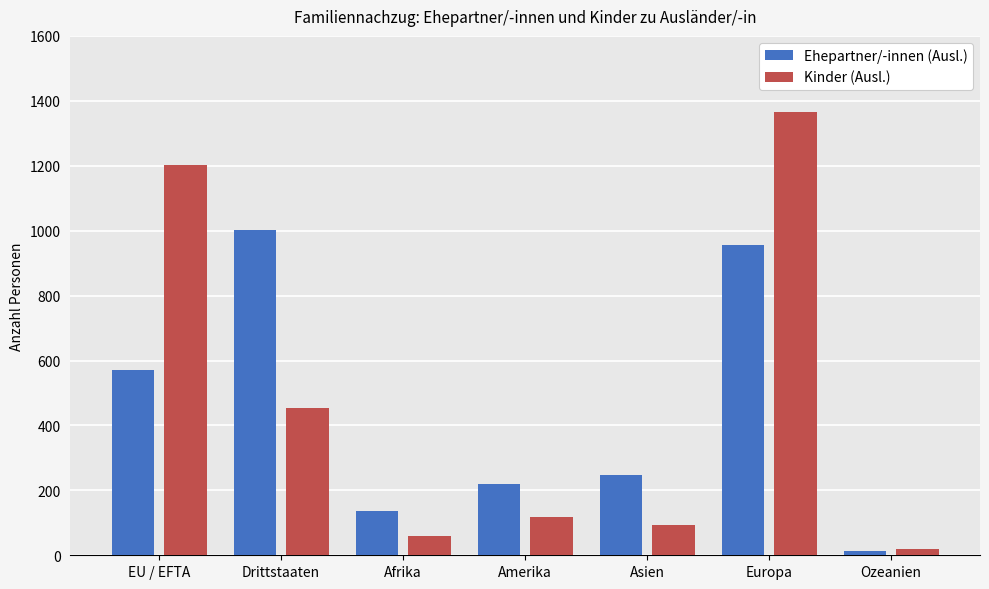

What is the difference between the highest and lowest values at Ozeanien?

6